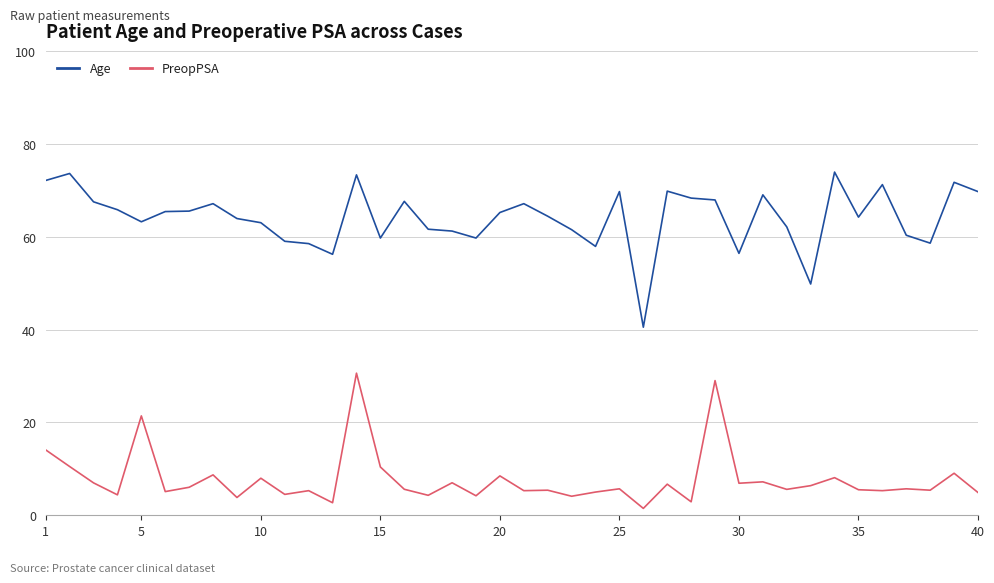

What is the smallest value displayed?

1.5